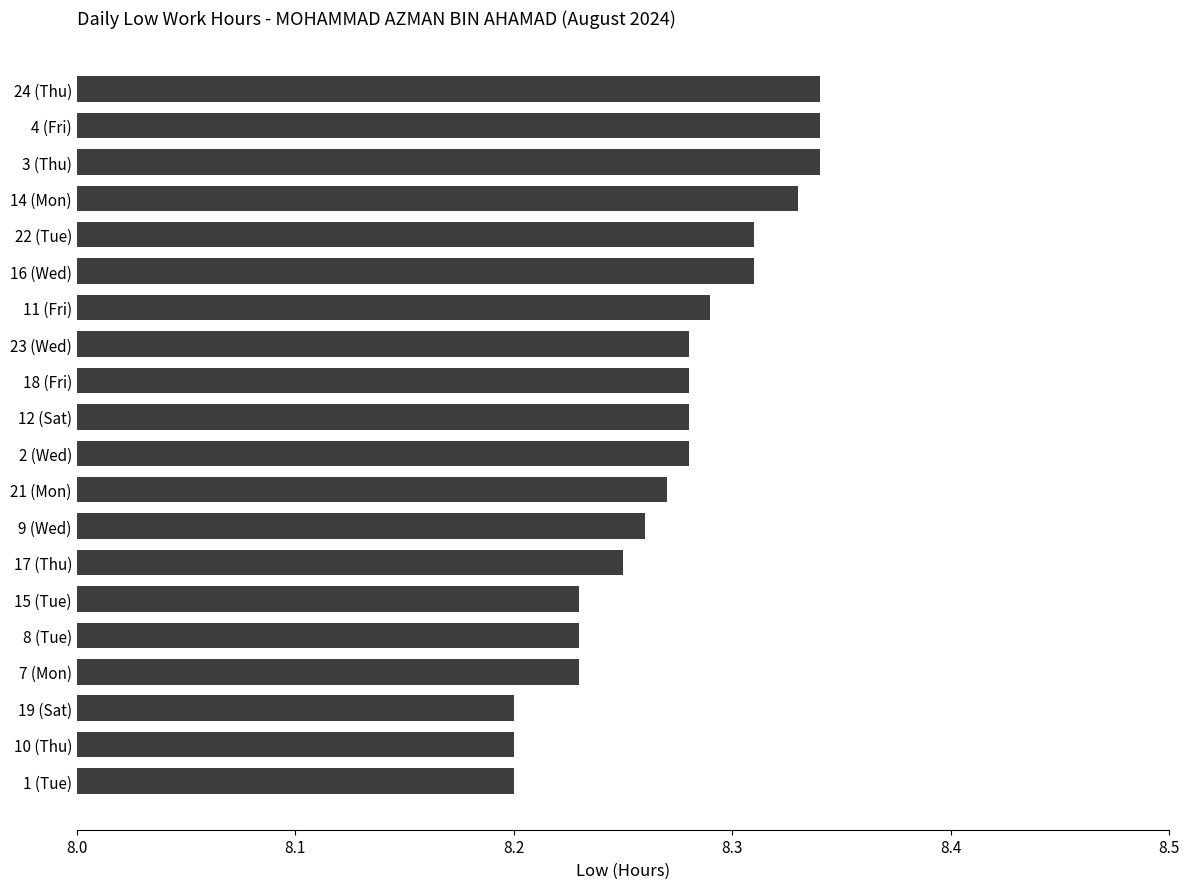

Does the chart contain stacked bars?

No